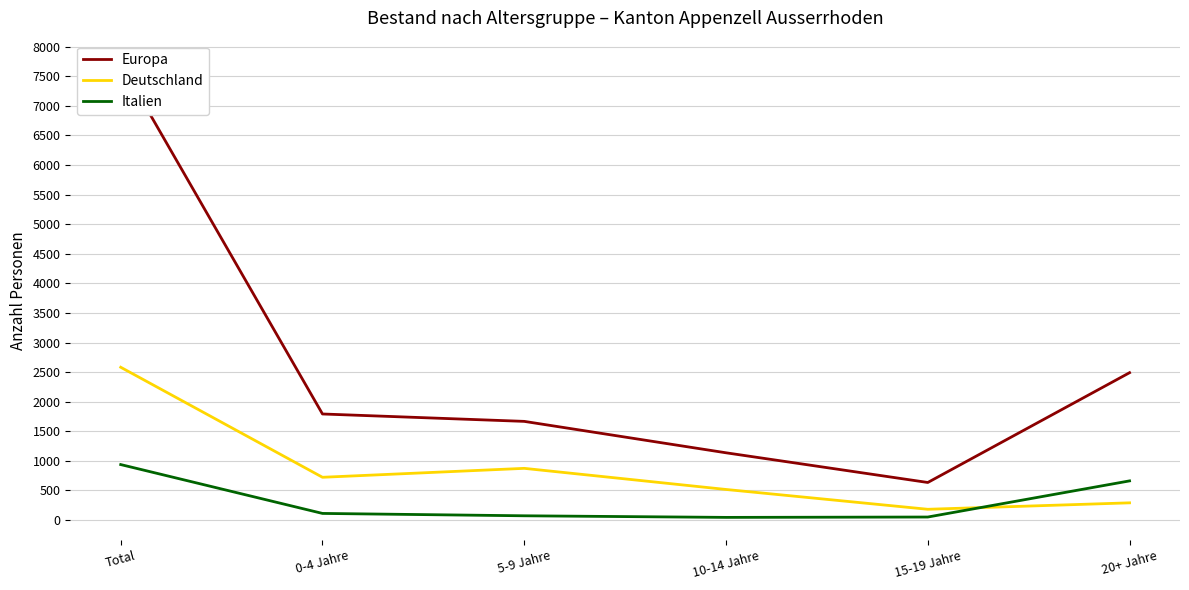

At which category does Deutschland reach its first local valley?

0-4 Jahre